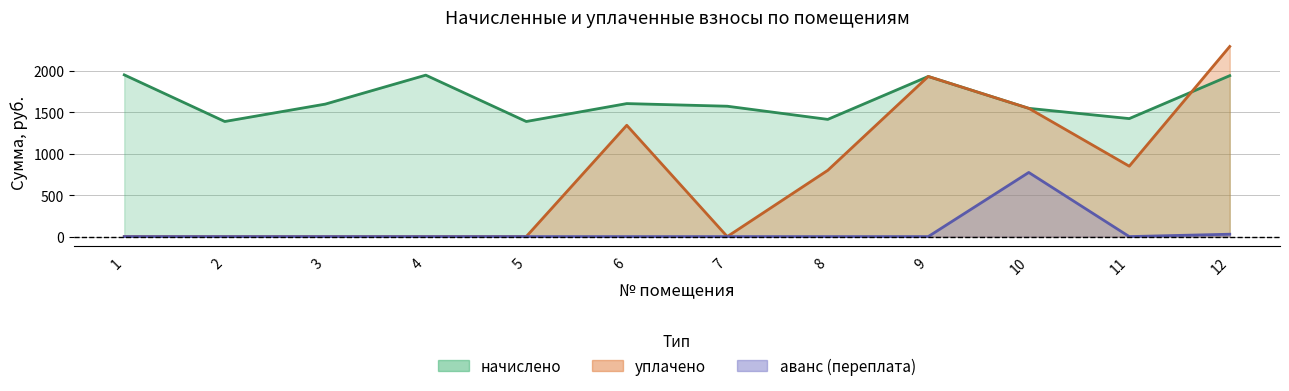

Where do начислено and уплачено first cross each other?

11 and 12